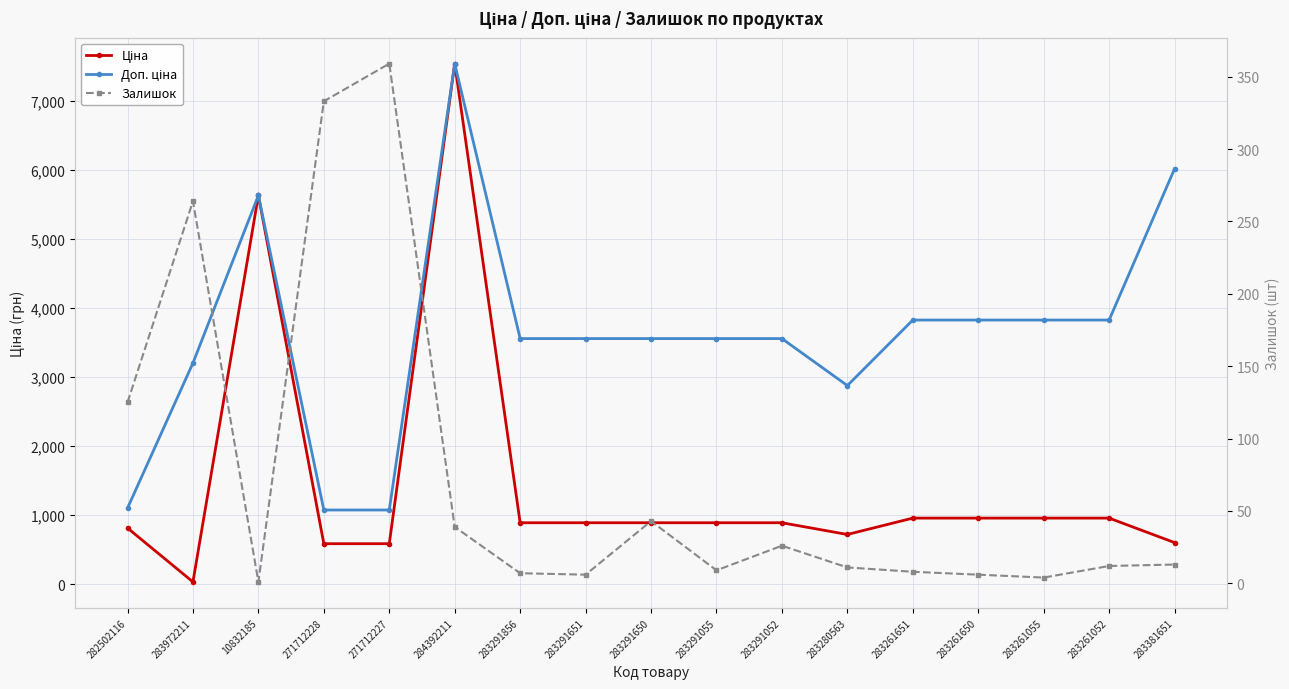

What is the label of the 2nd point from the right?

283261052